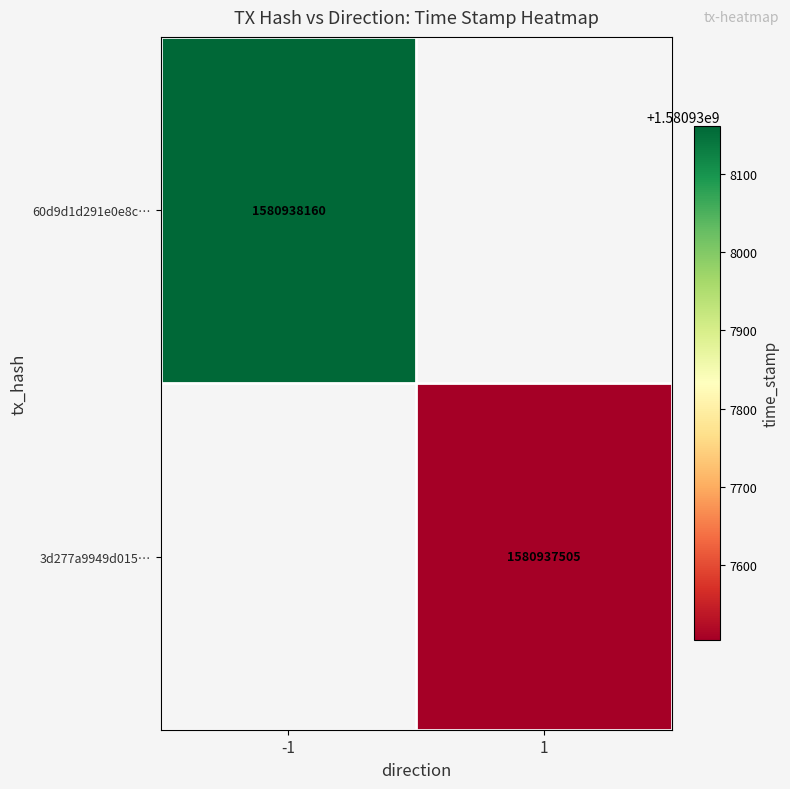

How many categories are shown in the chart?

2